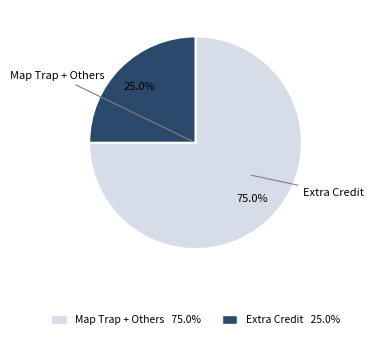

Is there any slice that represents more than half of the pie?

Yes